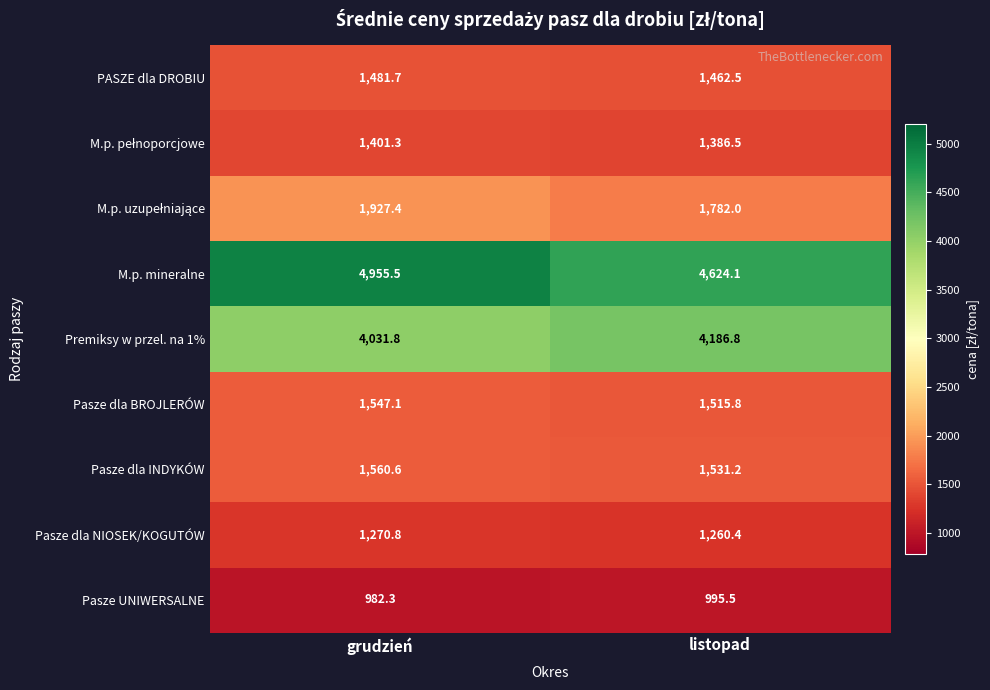

True or false: Pasze dla INDYKÓW has a value of 1560.6 at grudzień.

True